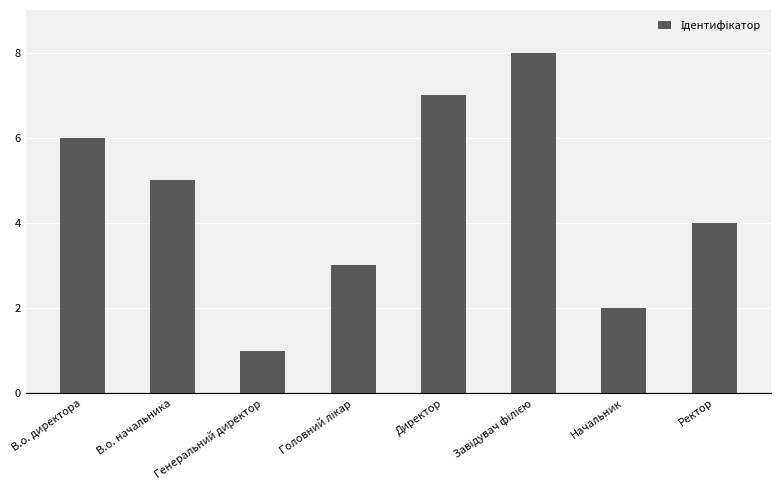

What is the difference between the second highest and second lowest values?

5